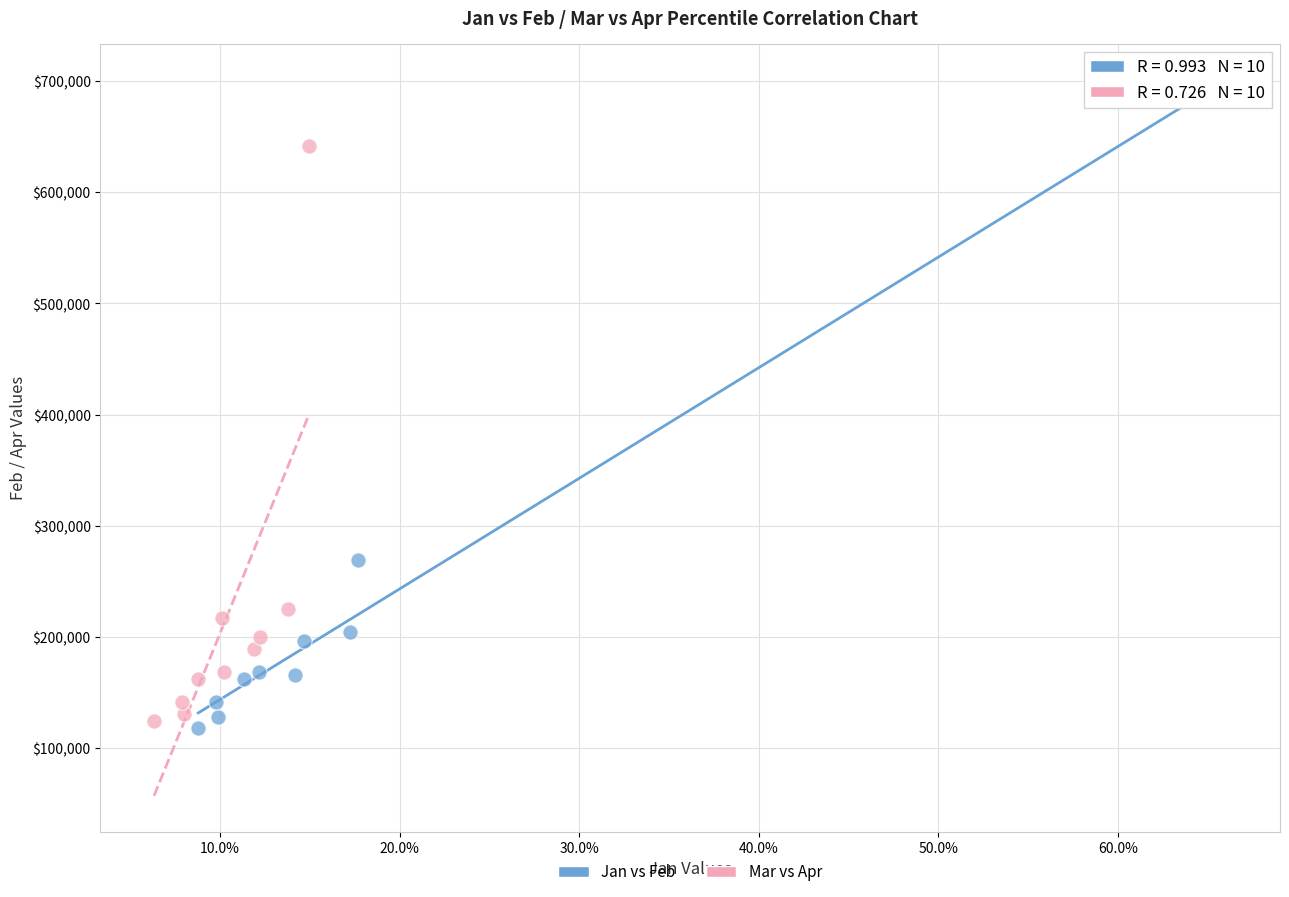

What are all the series names shown in the legend?

Jan vs Feb, Mar vs Apr